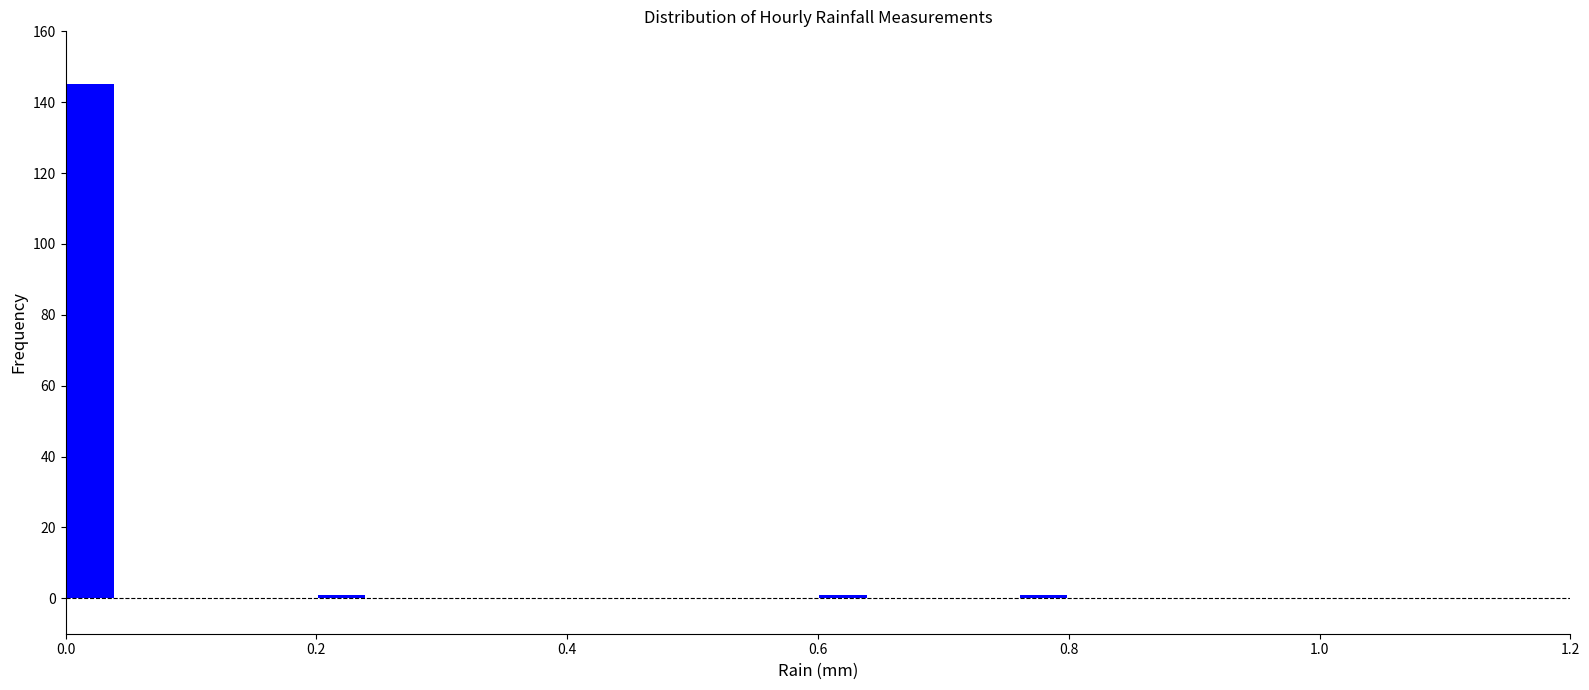

Around what value on the x-axis is the tallest bar? Give the approximate position of its centre, as read against the axis.

0.02